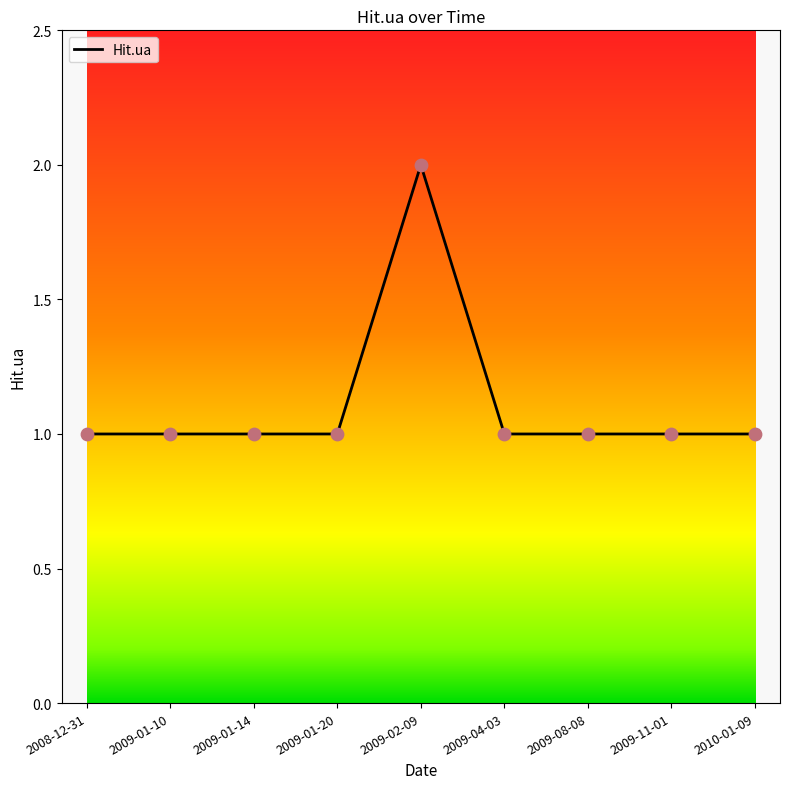

Approximately how many times larger is the value at 2009-01-10 compared to 2009-08-08?

1.0